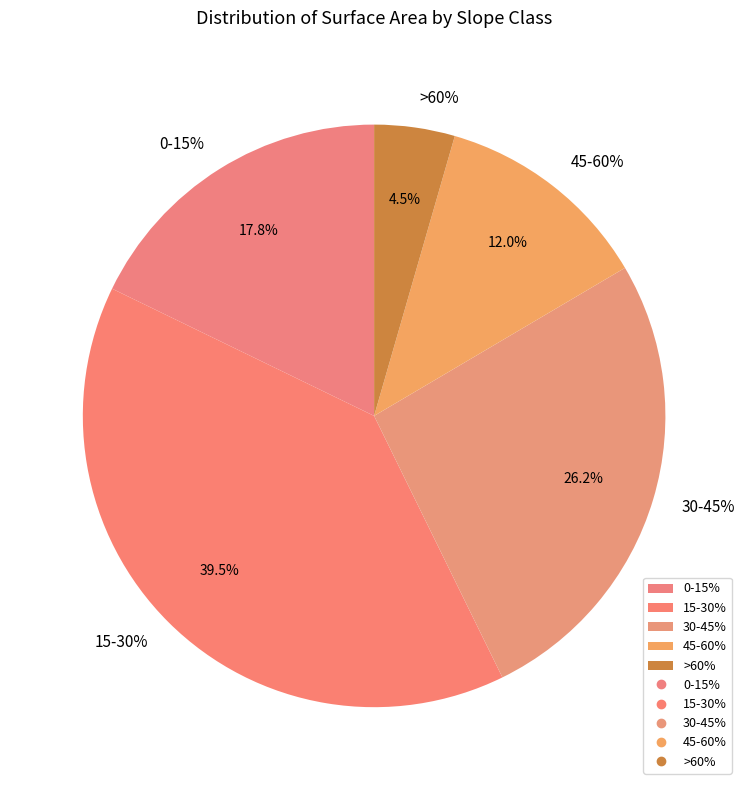

Which slice is the largest?

15-30%